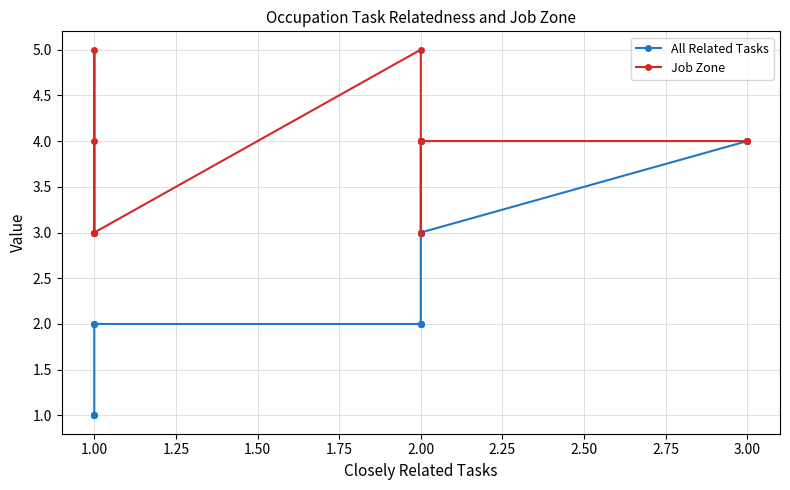

Does the chart have visible grid lines?

Yes